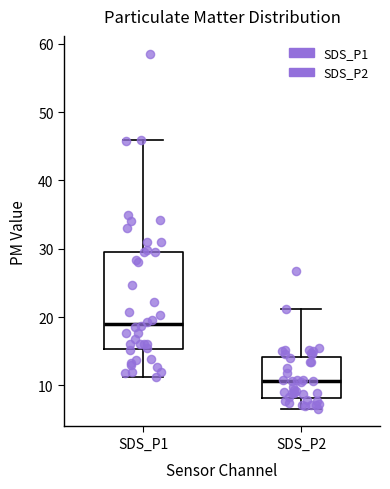

Reading left to right, read every box against the y-axis: the position of its median line, the range the box covers, and the ends of its whiskers. The values are not printed on the chart, so give them approximately, as read against the axis.

SDS_P1: median 19, box 15 to 30, whiskers 11 to 46
SDS_P2: median 11, box 8 to 14, whiskers 7 to 21